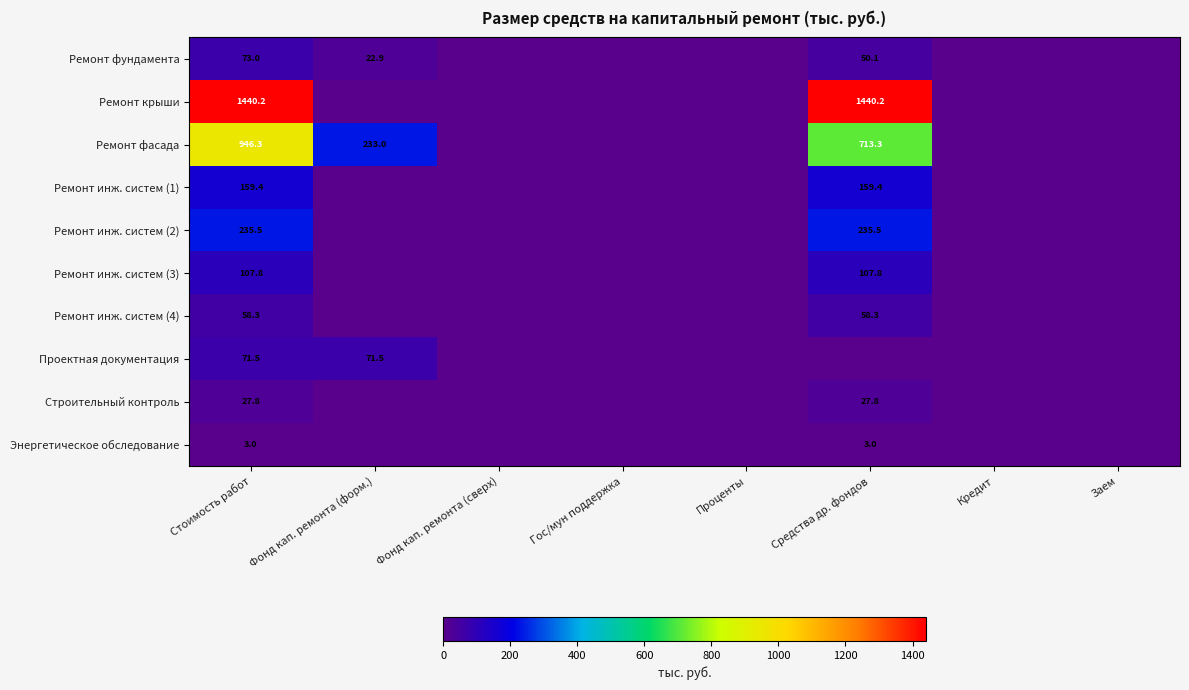

At how many categories does at least one series exceed 1077?

2